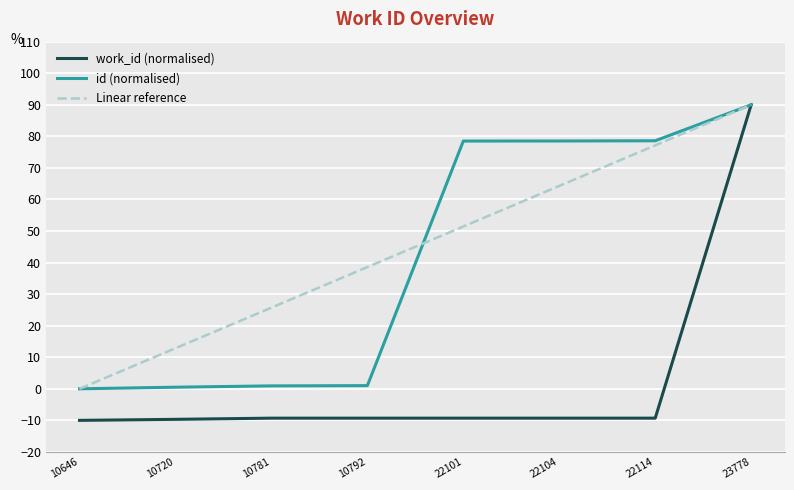

What is the sum of all Linear reference values?

360.0